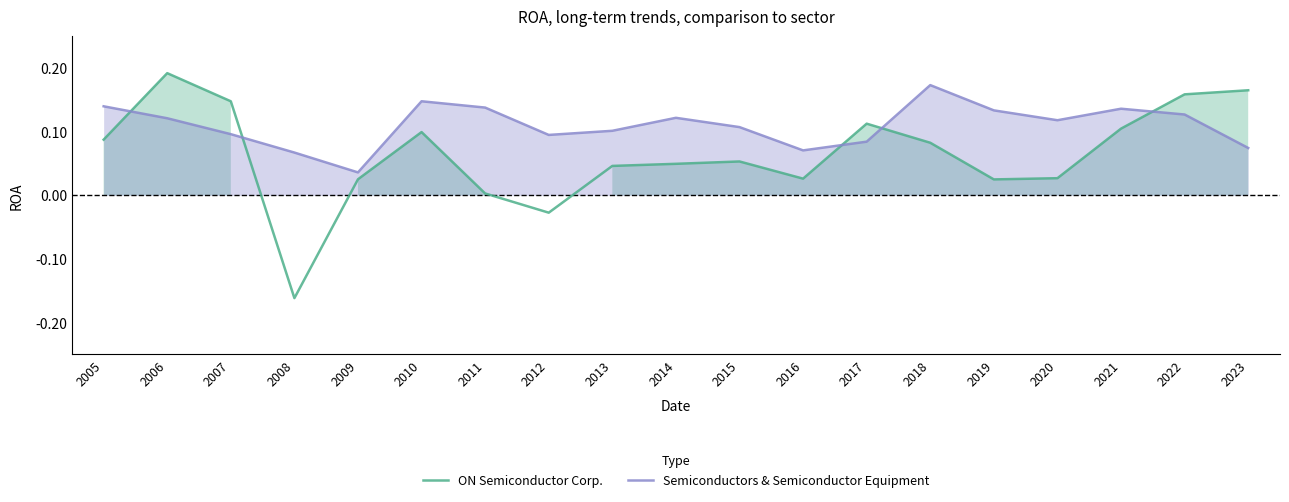

Which series has the largest range (max minus min)?

ON Semiconductor Corp.